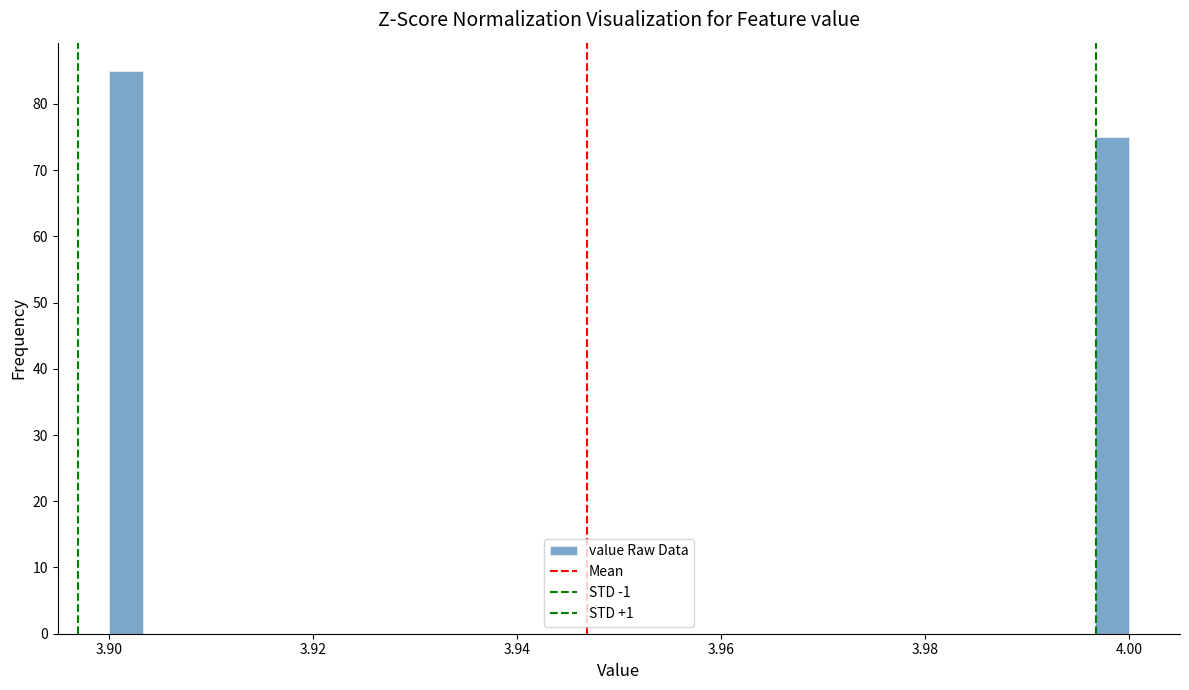

Read against the x-axis, roughly where is the centre of the tallest bar?

3.902